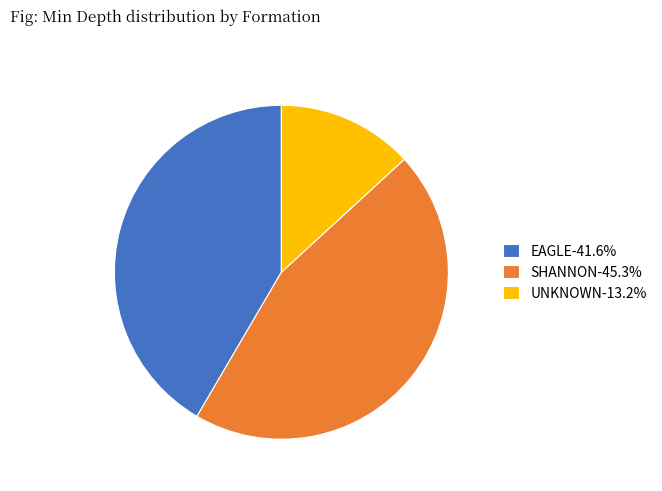

Do EAGLE-41.6% and UNKNOWN-13.2% together represent more than half of the pie?

Yes